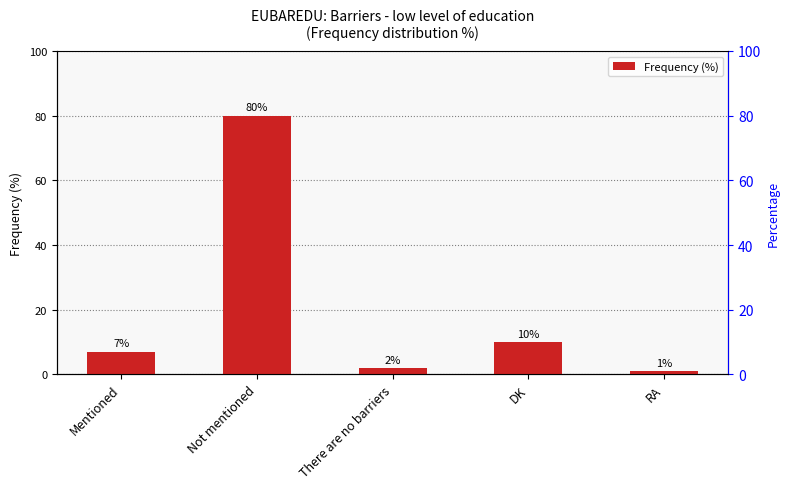

The chart shows a value of 2 at RA. True or false?

False